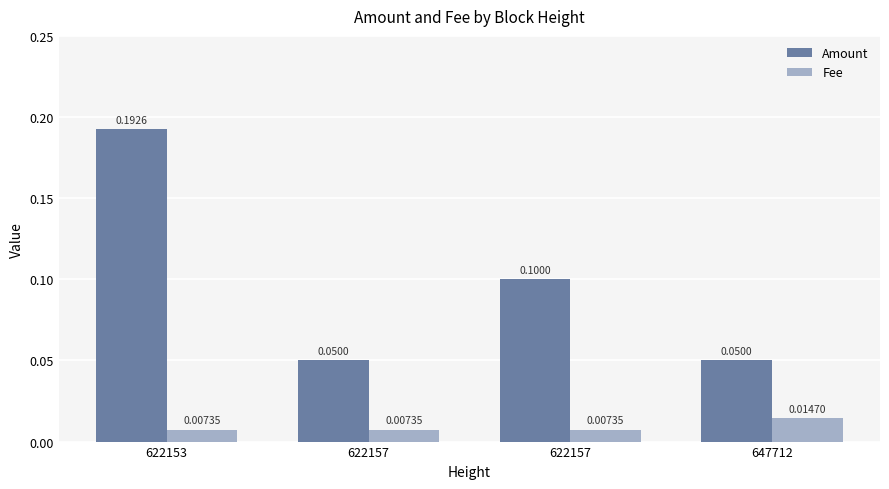

Which series has the largest range (max minus min)?

Amount